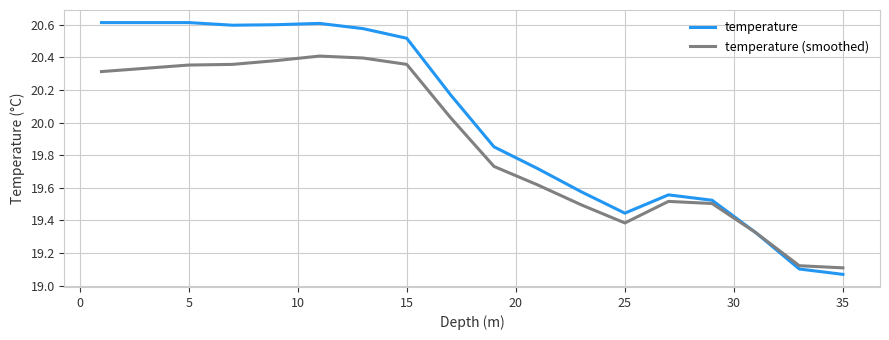

Rank the series by their average value, from highest to lowest.

temperature, temperature (smoothed)